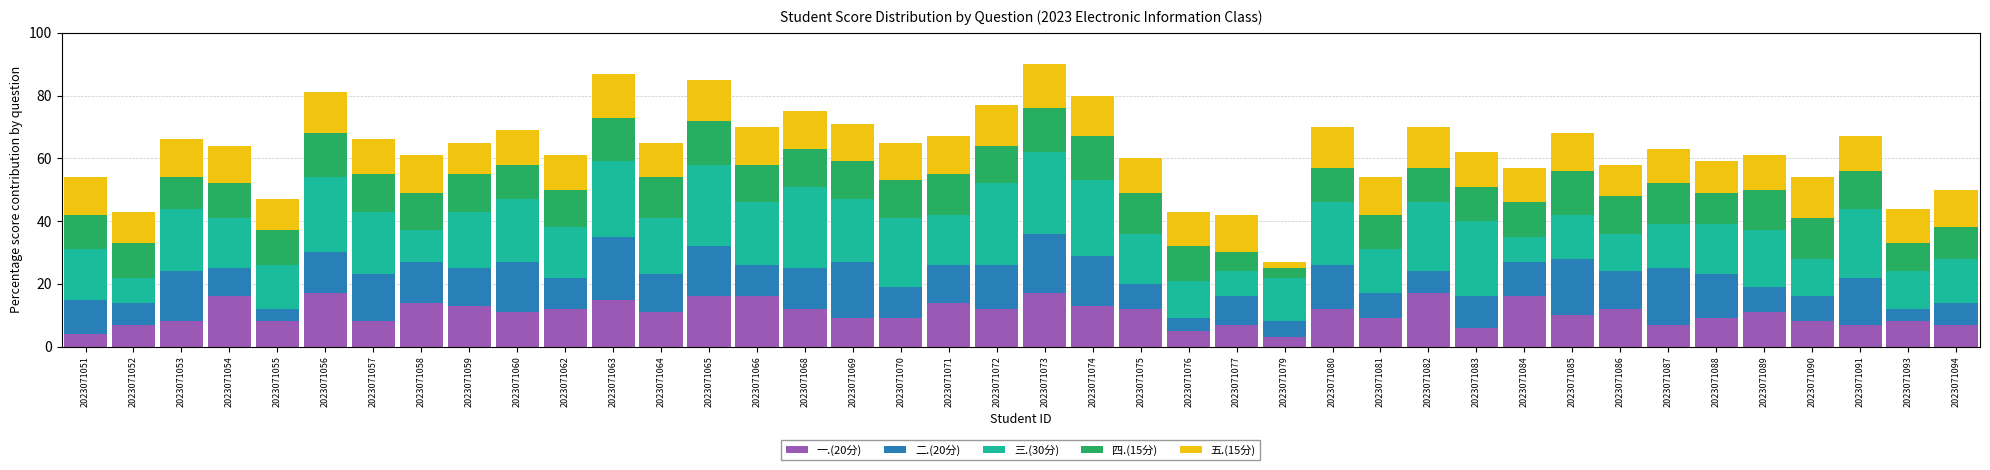

What is the lowest value of the 一.(20分) series?

3.0